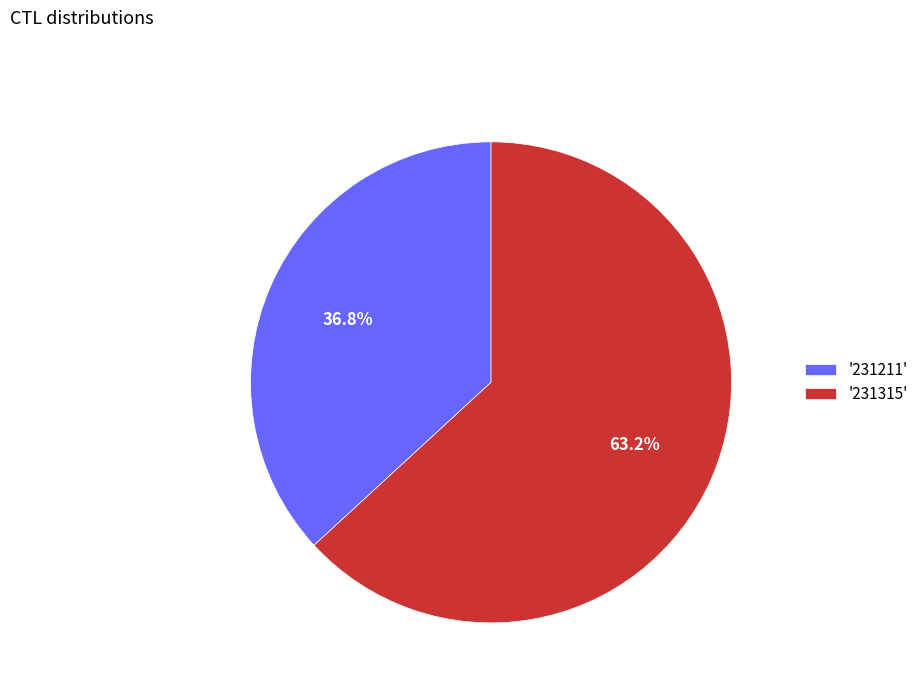

Rank the categories by value from highest to lowest.

'231315', '231211'